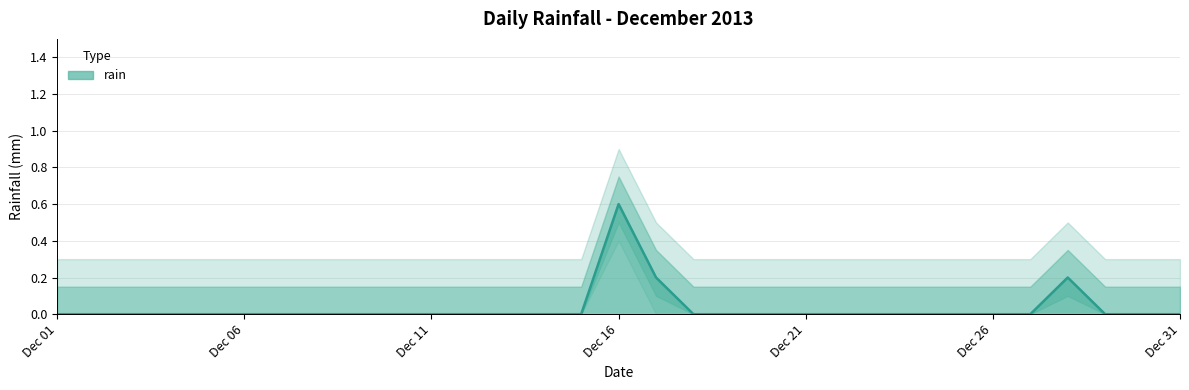

The value of rain at Dec 16 is 0.6. True or false?

True